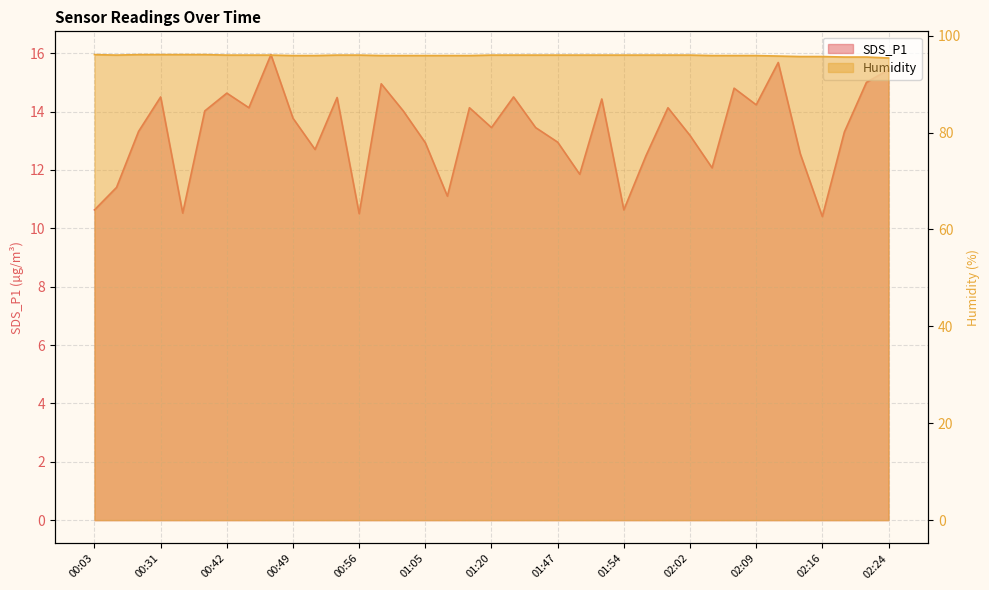

How many lines are shown in the chart?

2